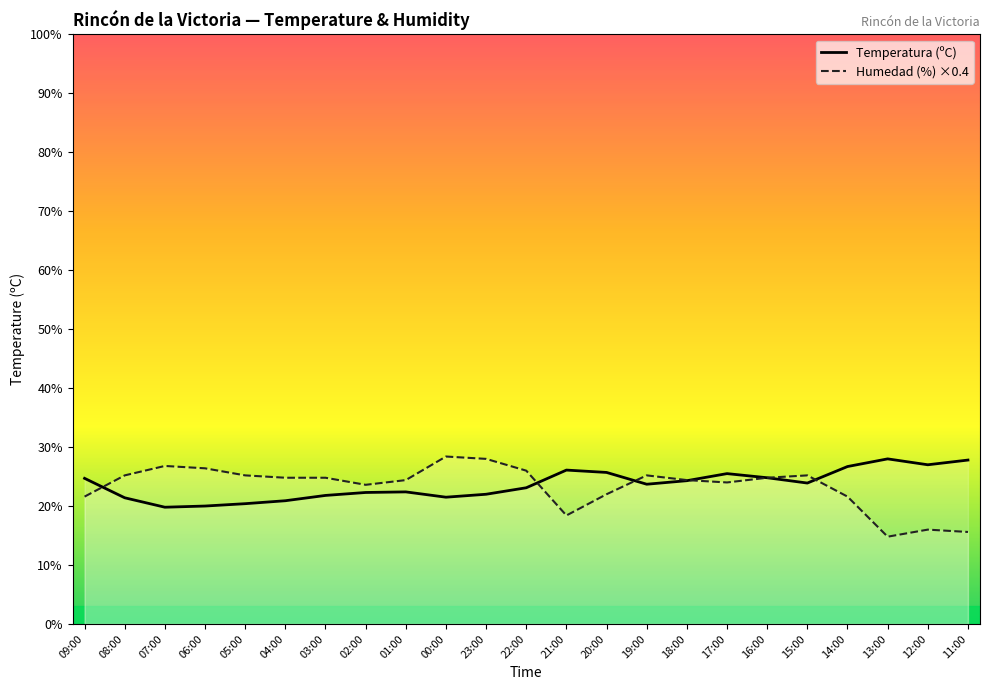

How many lines are shown in the chart?

2